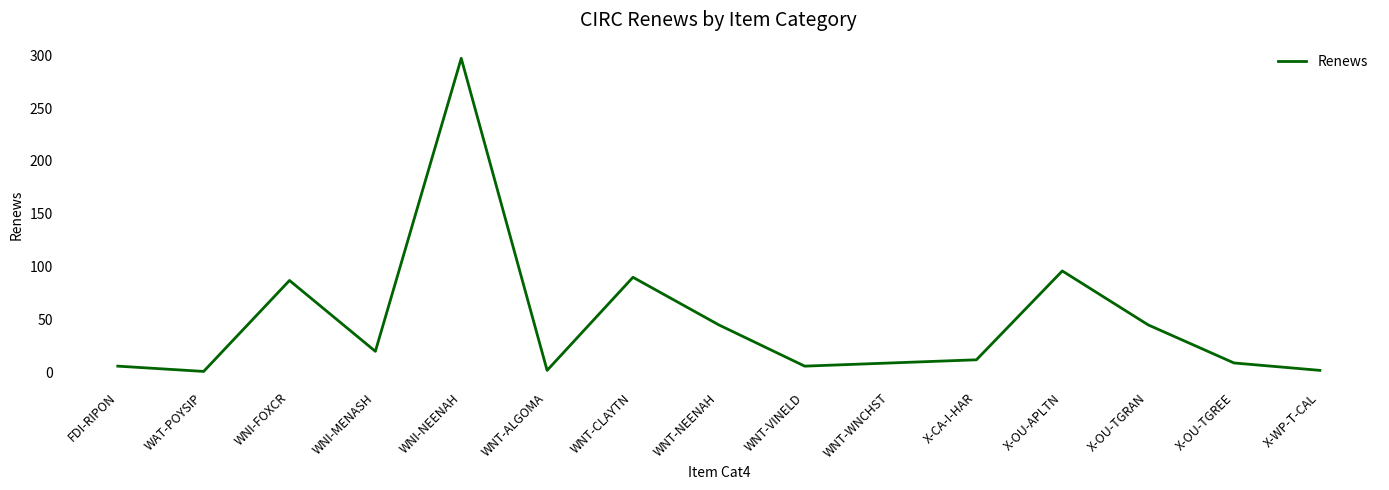

True or false: the data shows 2 at WNT-ALGOMA.

True